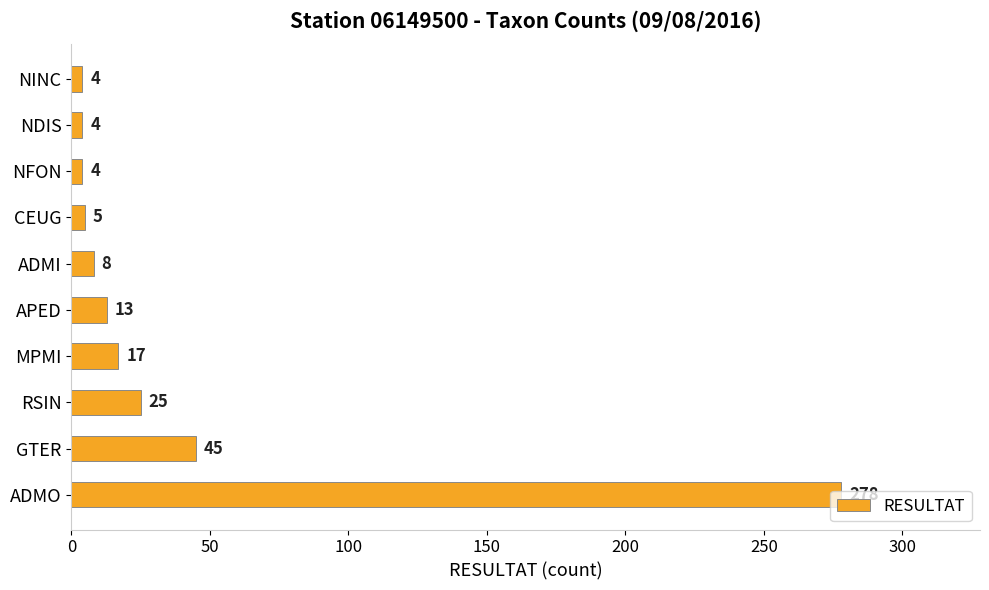

The chart shows a value of 13 at APED. True or false?

True